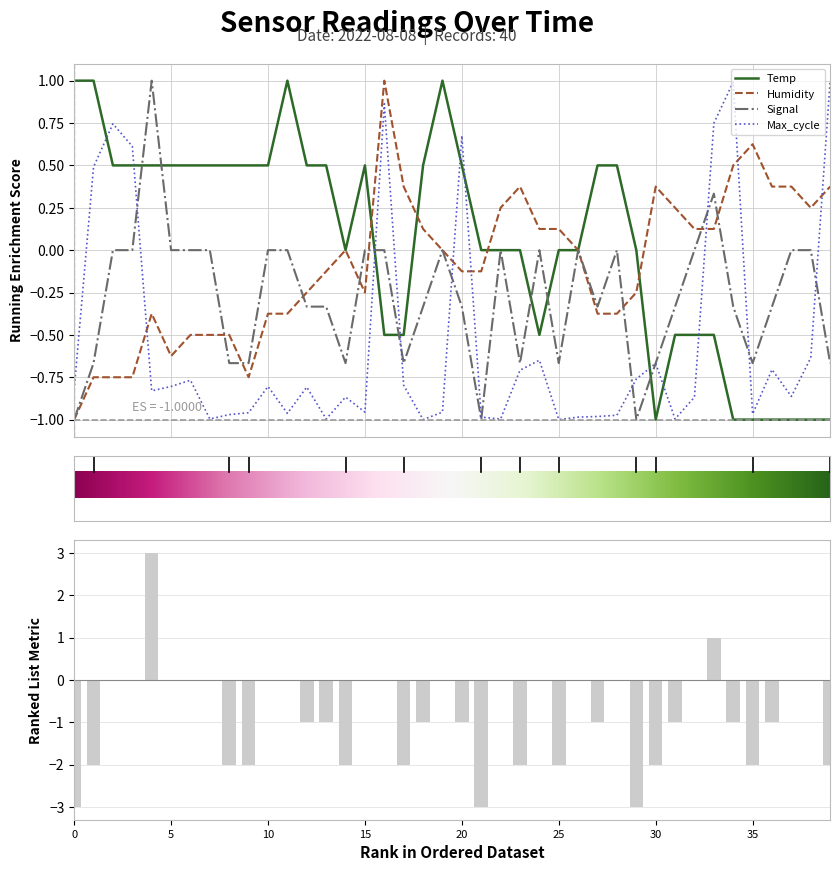

What are all the series names shown in the legend?

Temp, Humidity, Signal, Max_cycle